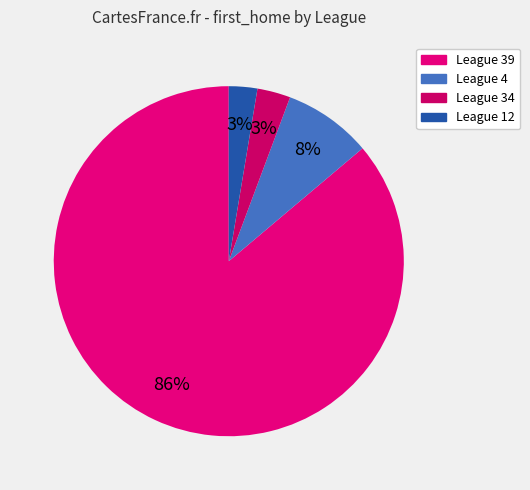

How many segments does this pie chart have?

4